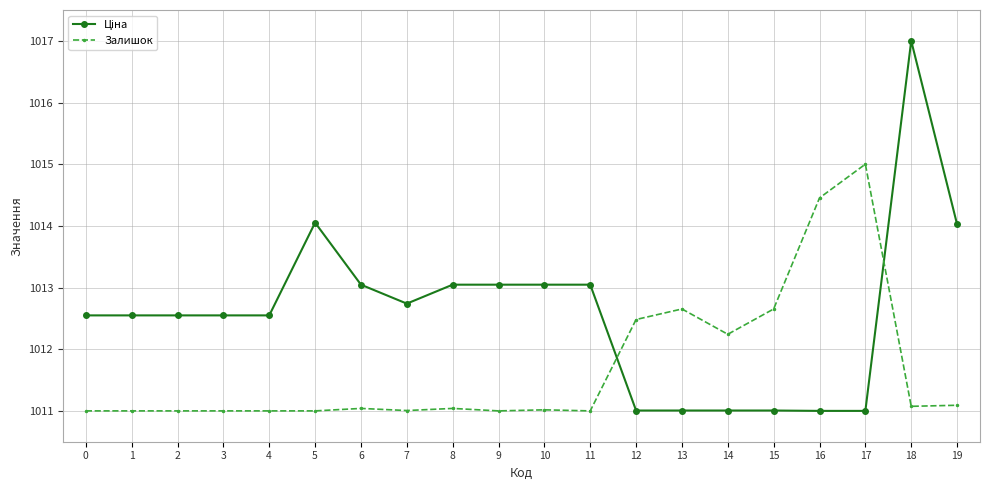

True or false: Залишок has more than 1 points higher than both neighbors.

True